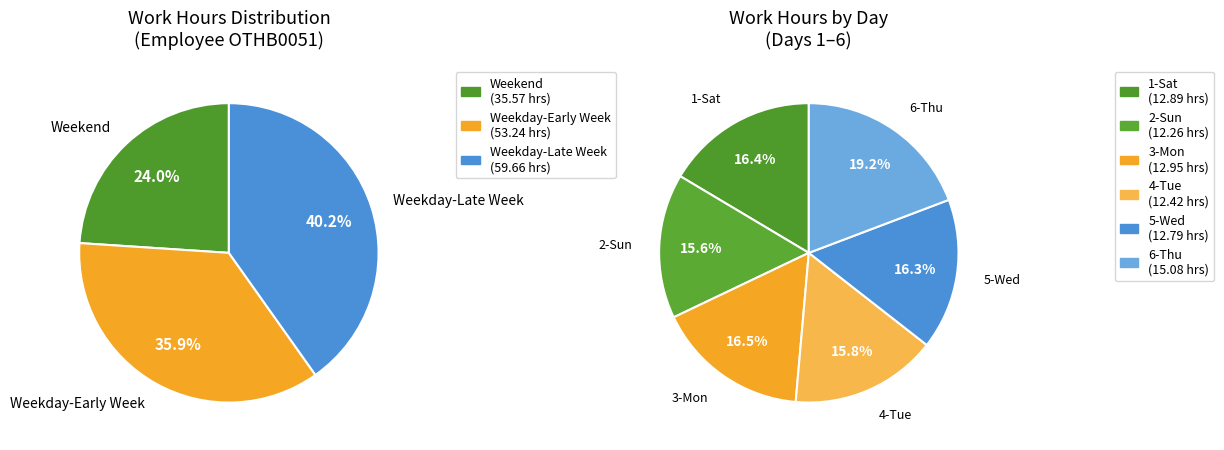

Does 5-Wed account for over 50% of the chart?

No